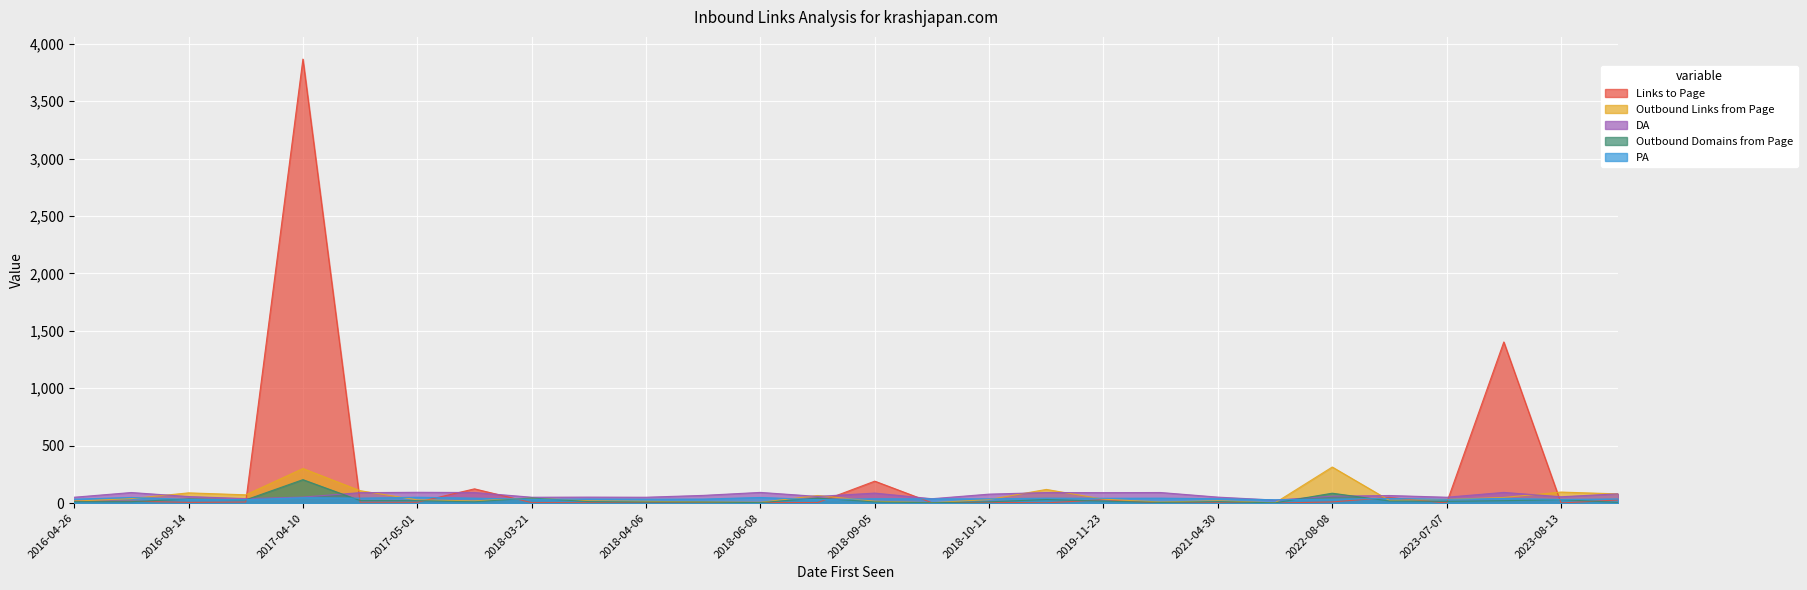

At which label does PA first exceed 37?

2017-05-01